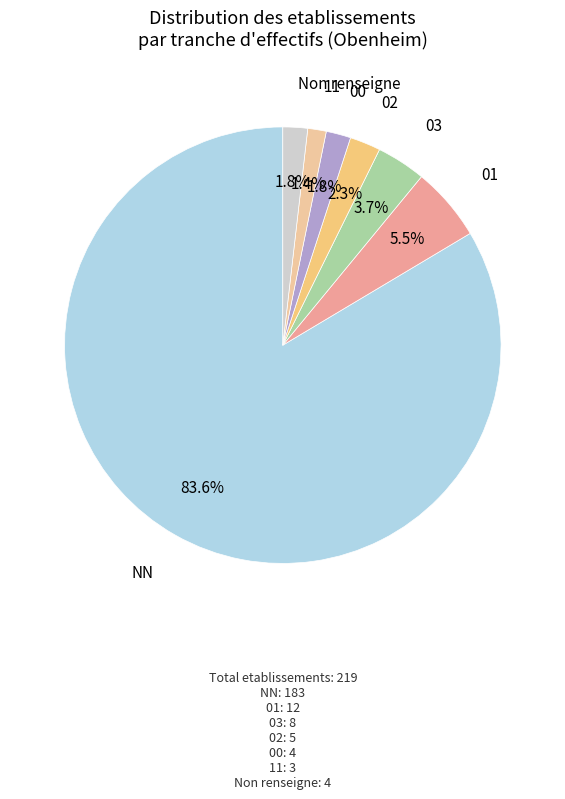

What is the majority slice?

NN